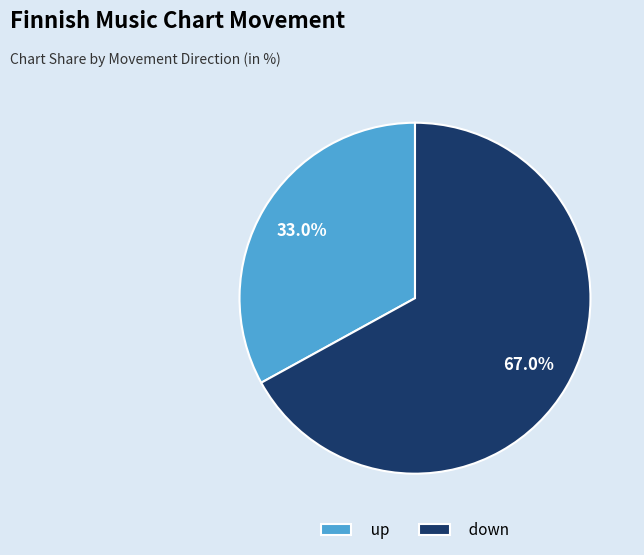

Count the number of slices in the pie.

2